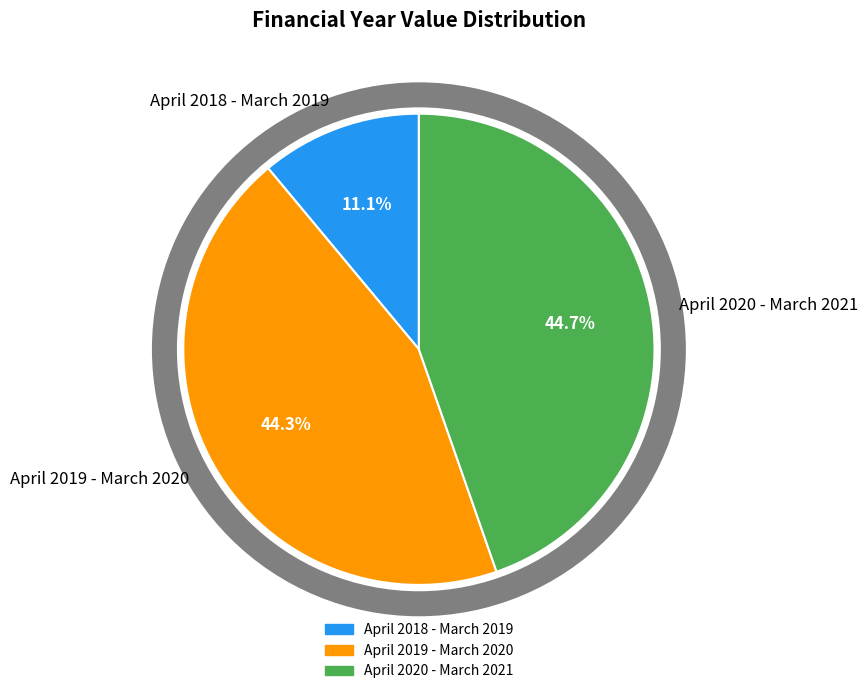

Approximately how many times larger is the value at April 2019 - March 2020 compared to April 2018 - March 2019?

4.0